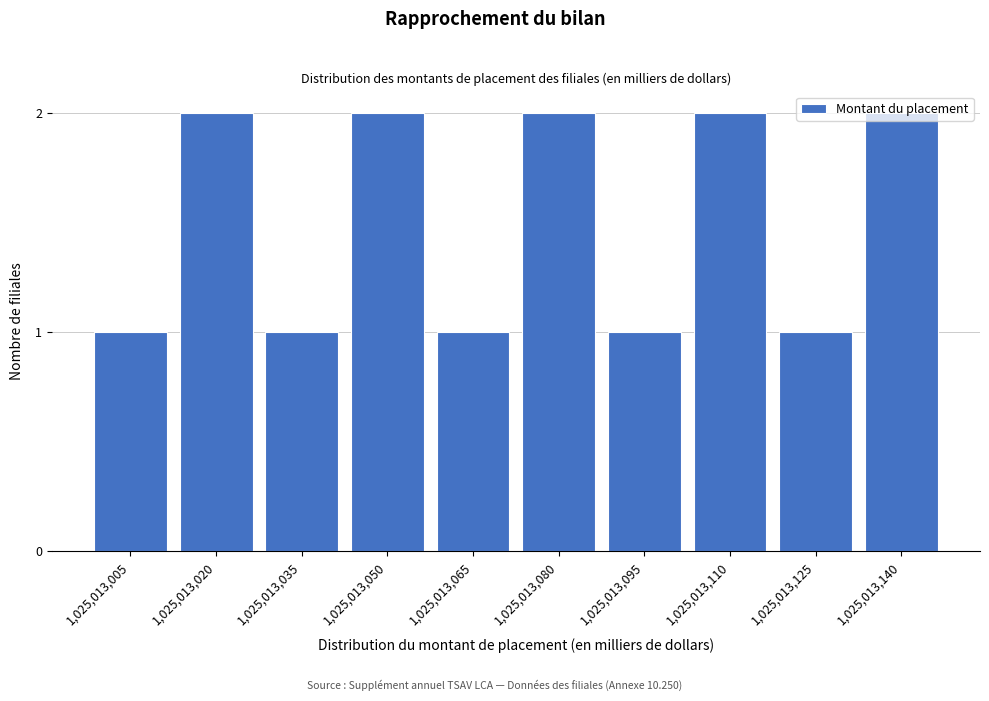

What is the ratio of the value at 1,025,013,050 to the value at 1,025,013,035?

2.0